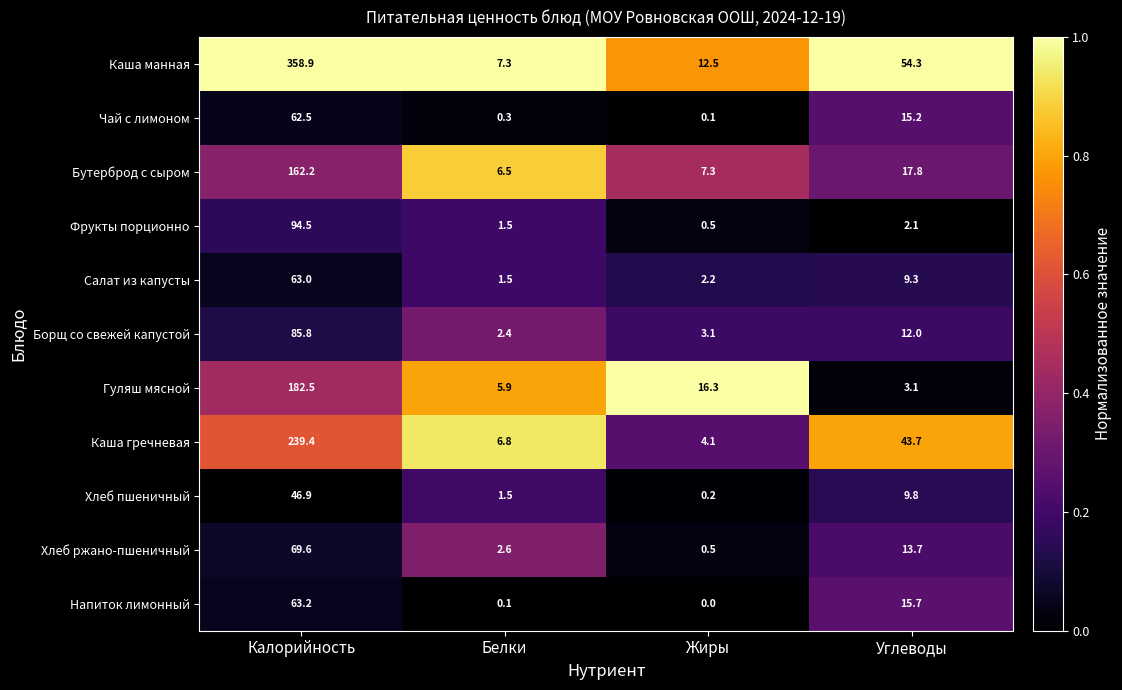

Which series has the largest total across all categories?

Каша манная